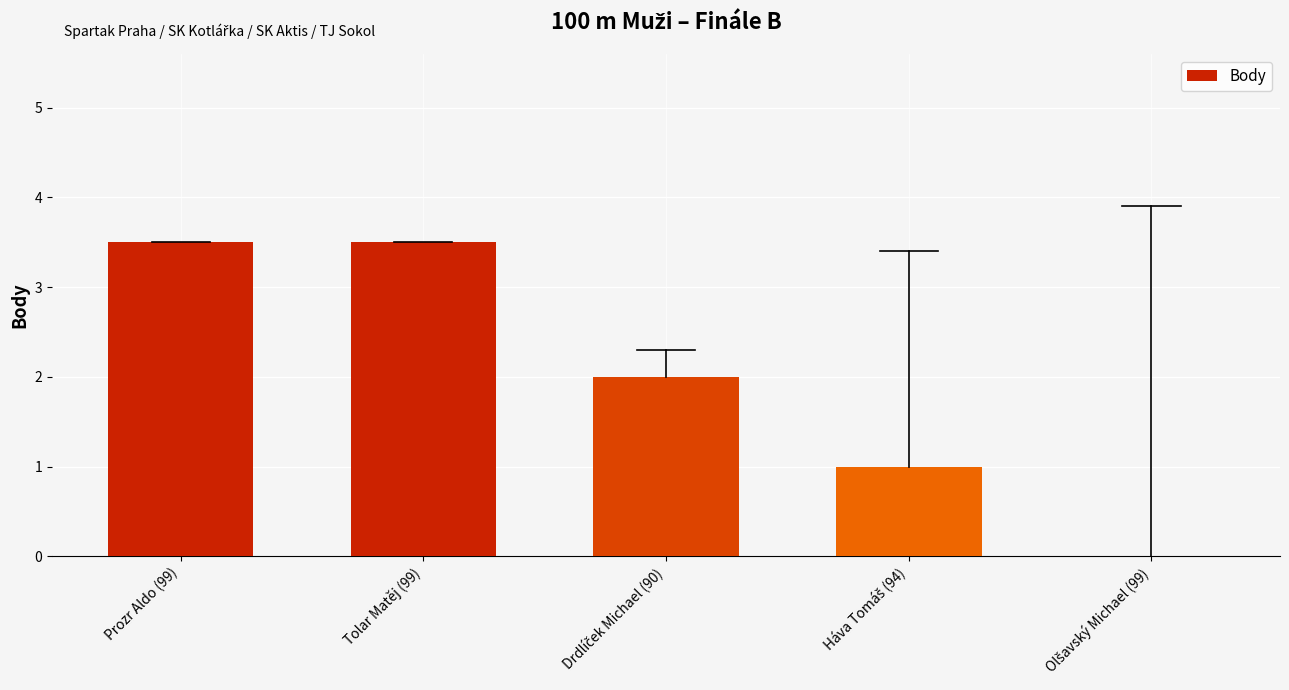

The value at Tolar Matěj (99) is 5.3. True or false?

False